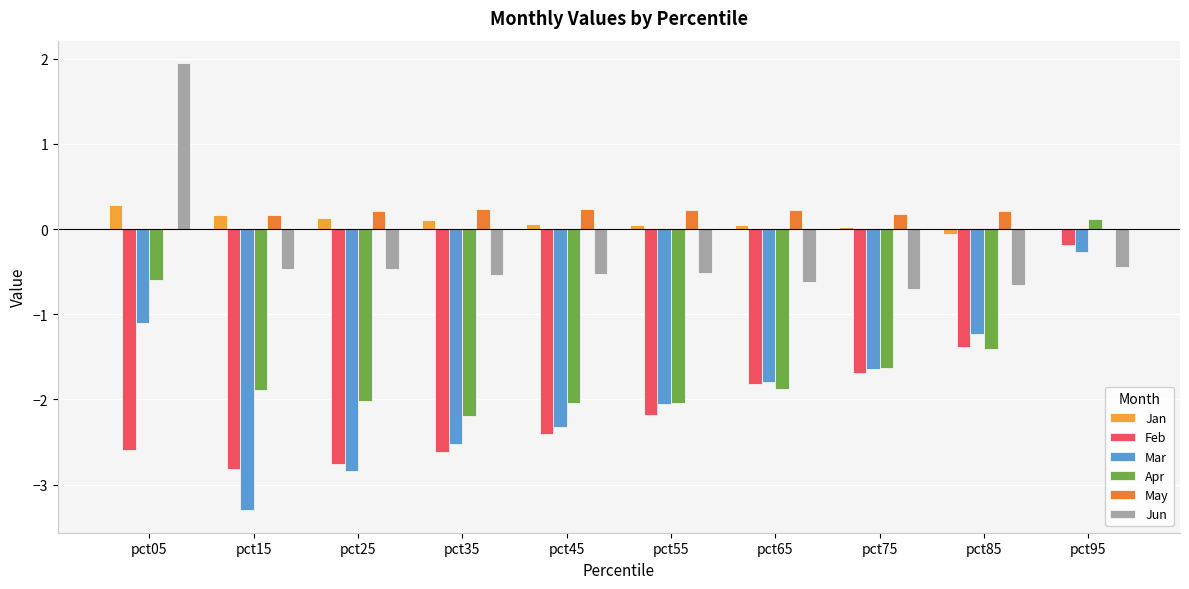

How many categories are shown in the chart?

10